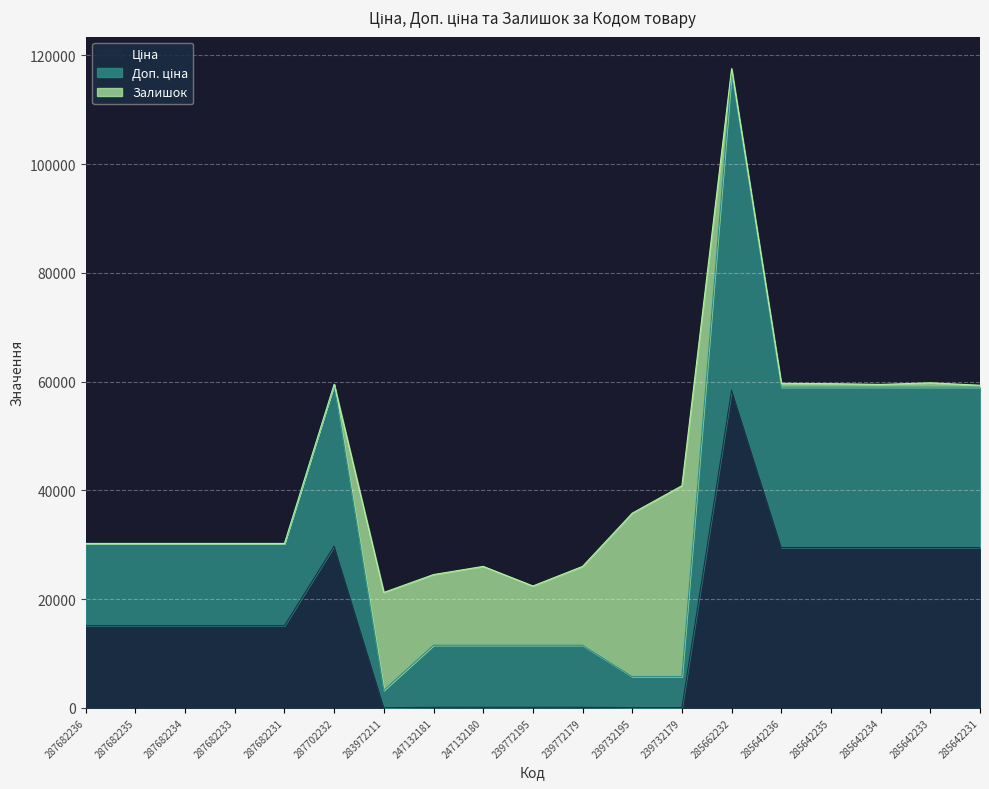

Is the value of Доп. ціна at 287682235 greater than the value of Ціна at 285642233?

Yes